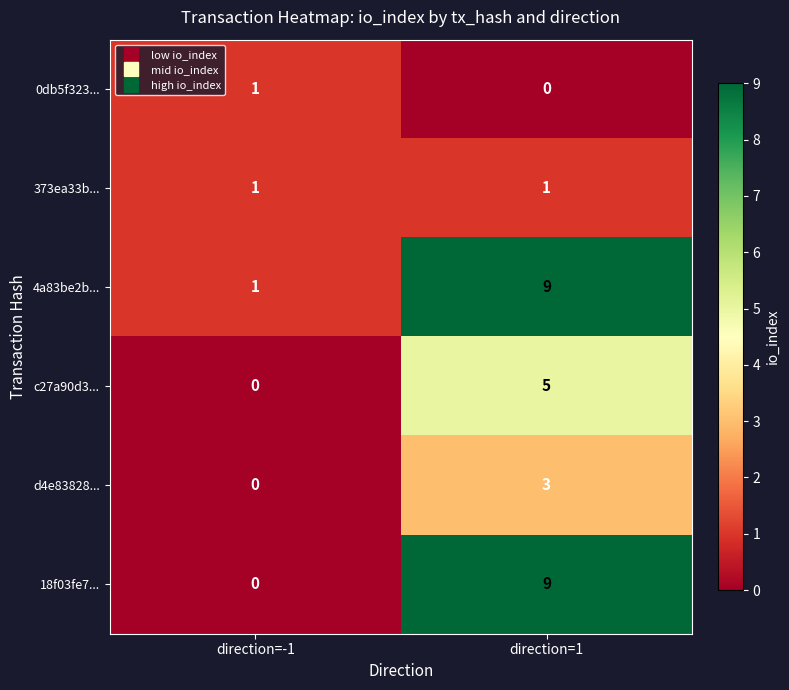

What is the total value across all series at direction=1?

27